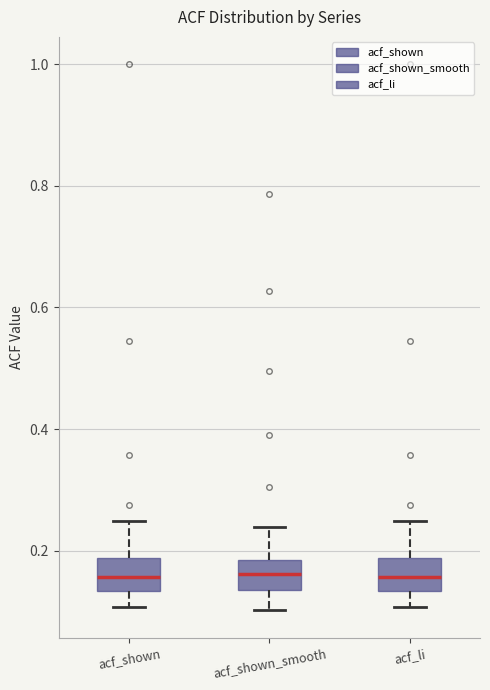

Reading left to right, read every box against the y-axis: the position of its median line, the range the box covers, and the ends of its whiskers. The values are not printed on the chart, so give them approximately, as read against the axis.

acf_shown: median 0.16, box 0.14 to 0.18, whiskers 0.10 to 0.24
acf_shown_smooth: median 0.16, box 0.14 to 0.18, whiskers 0.10 to 0.24
acf_li: median 0.16, box 0.14 to 0.18, whiskers 0.10 to 0.24